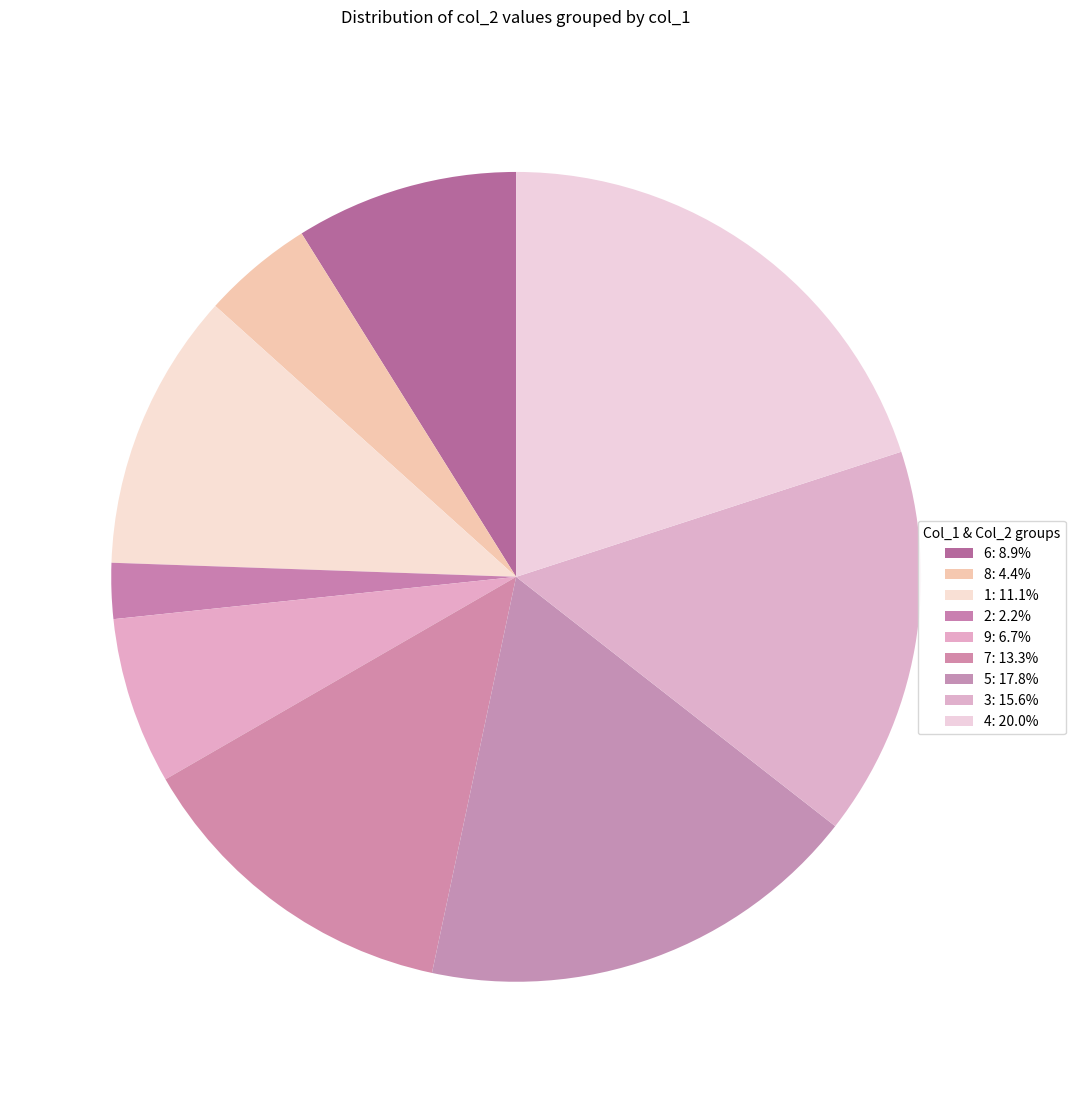

How many slices are in this pie chart?

9